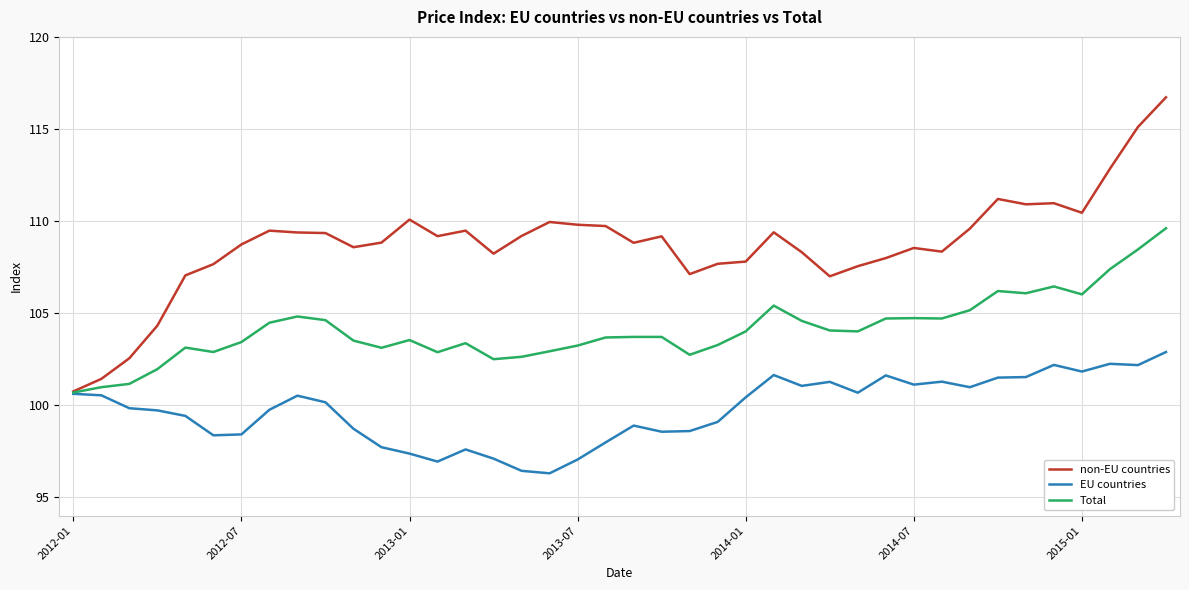

What is the smallest value displayed?

96.3